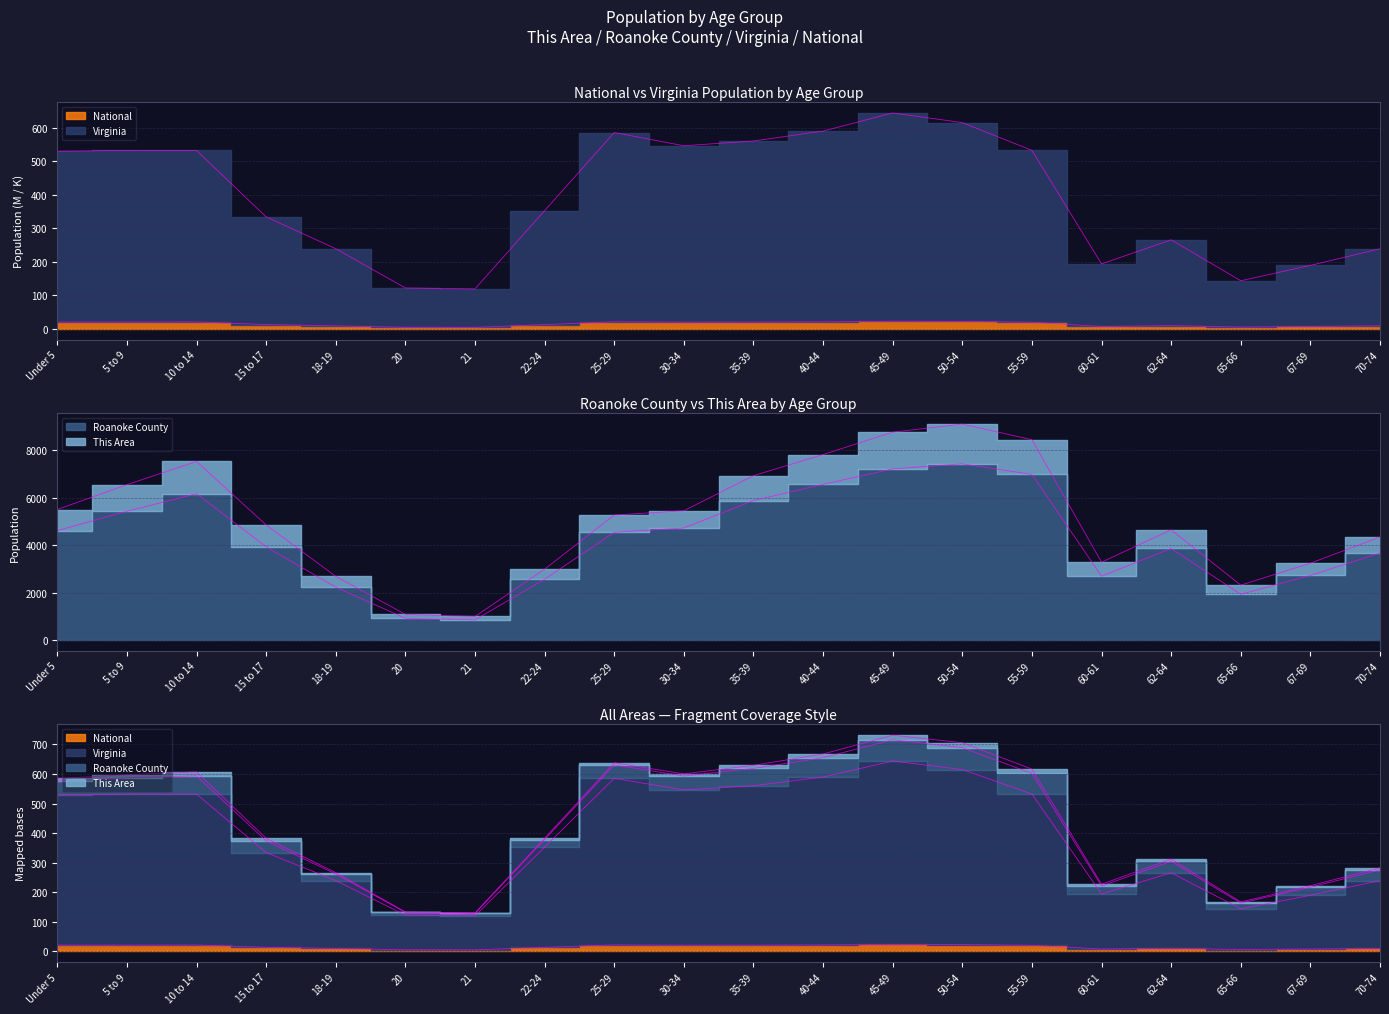

Does the chart have visible grid lines?

Yes